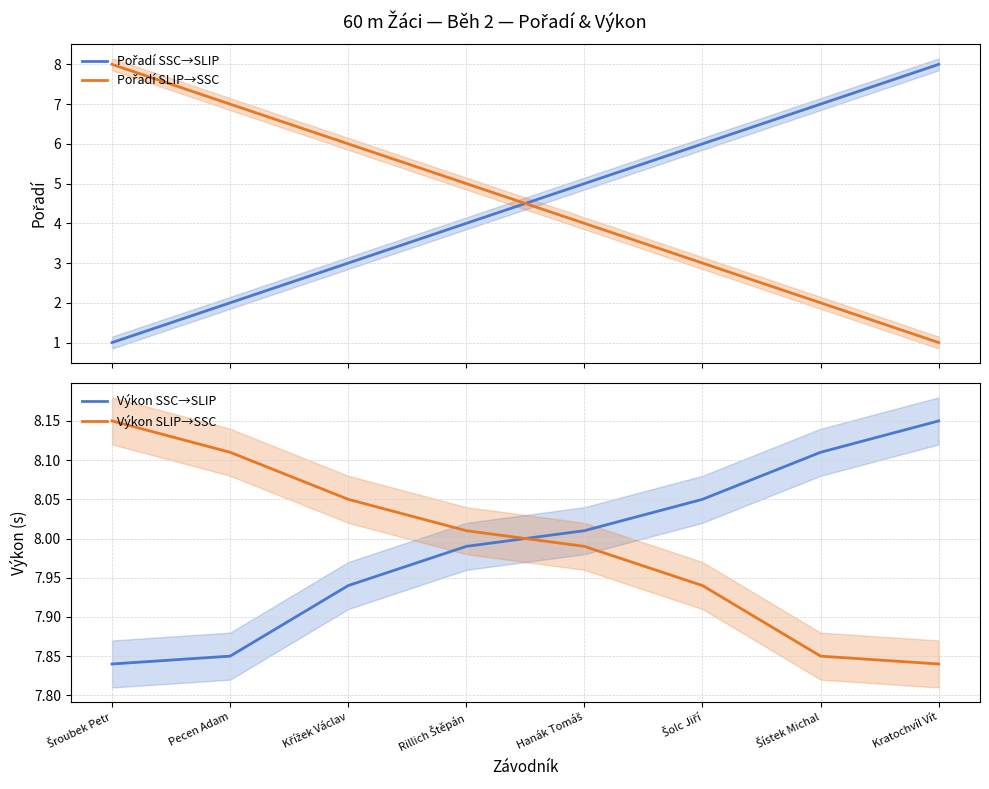

What are all the series names shown in the legend?

Pořadí SSC→SLIP, Pořadí SLIP→SSC, Výkon SSC→SLIP, Výkon SLIP→SSC